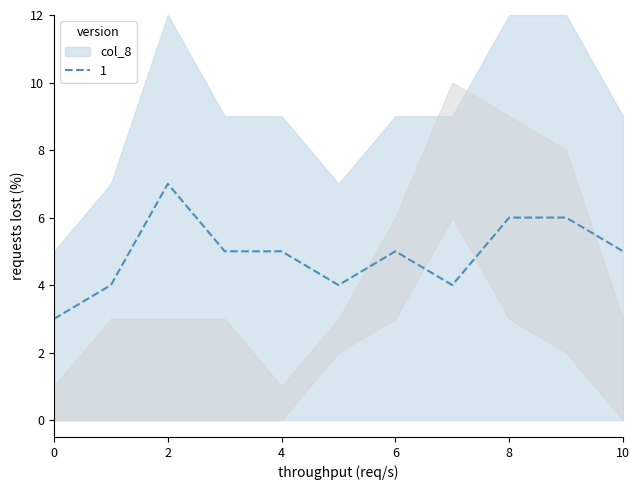

What is the highest value of the 1 series?

7